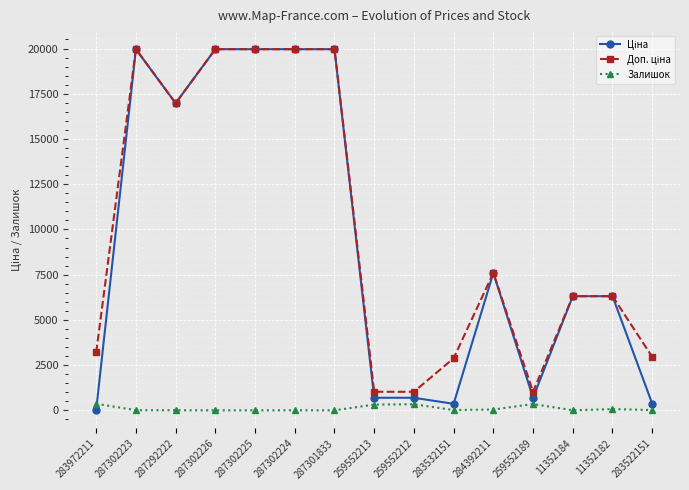

What is the difference between the Залишок values at 284392211 and 287292222?

39.0